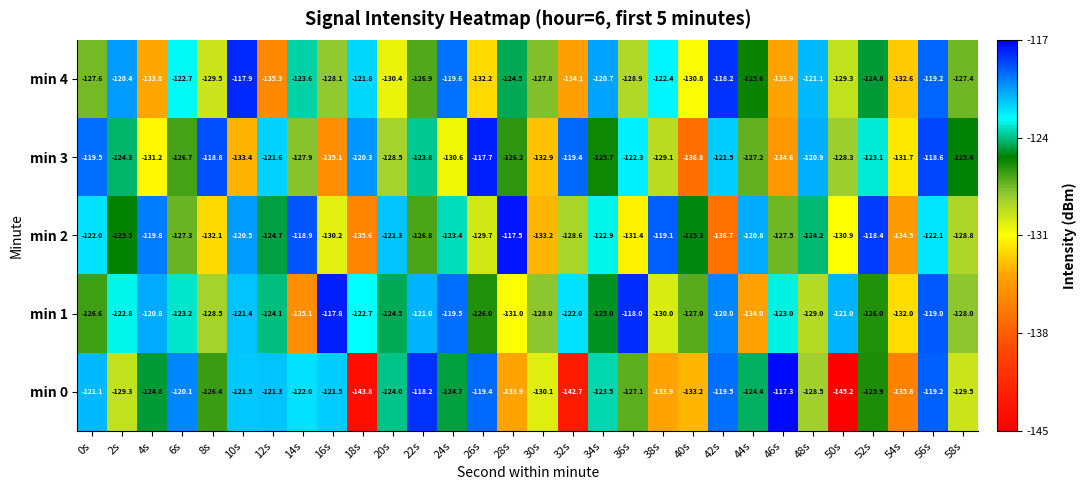

How many distinct data groups are displayed?

5